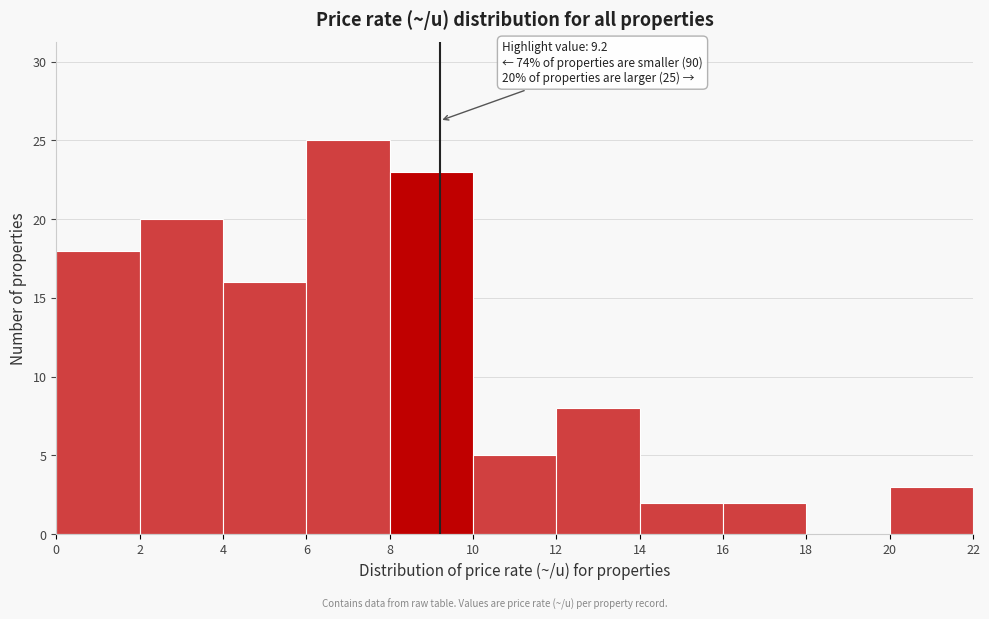

Which range on the x-axis has the tallest bar?

6 to 8